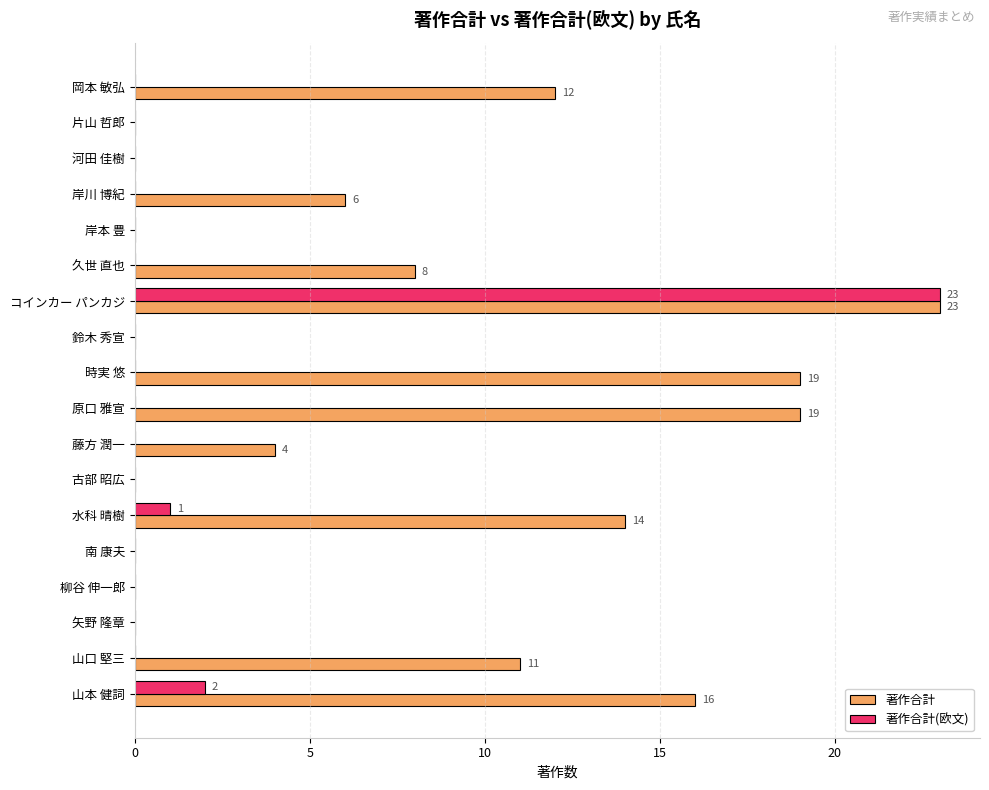

What is the sum of all 著作合計 values?

132